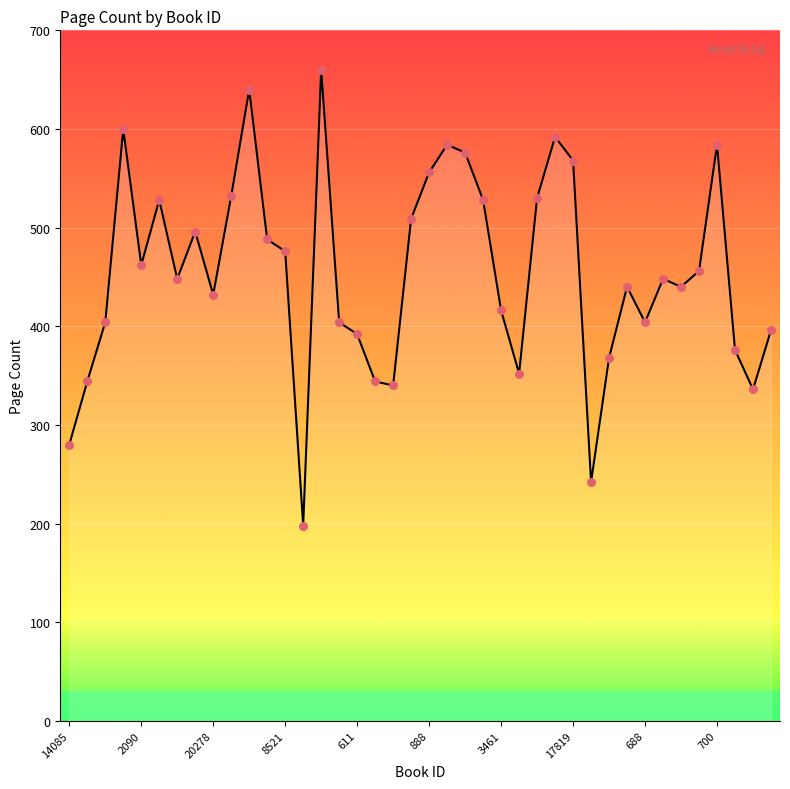

What is the minimum value shown in the chart?

198